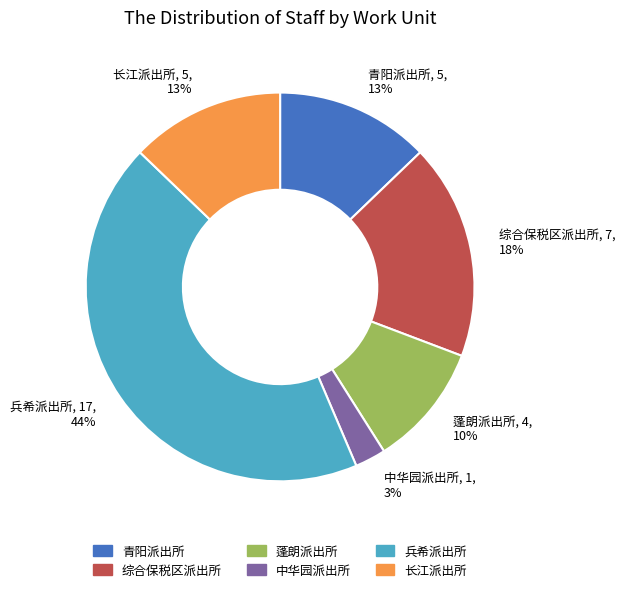

What is the smallest slice in the pie chart?

中华园派出所